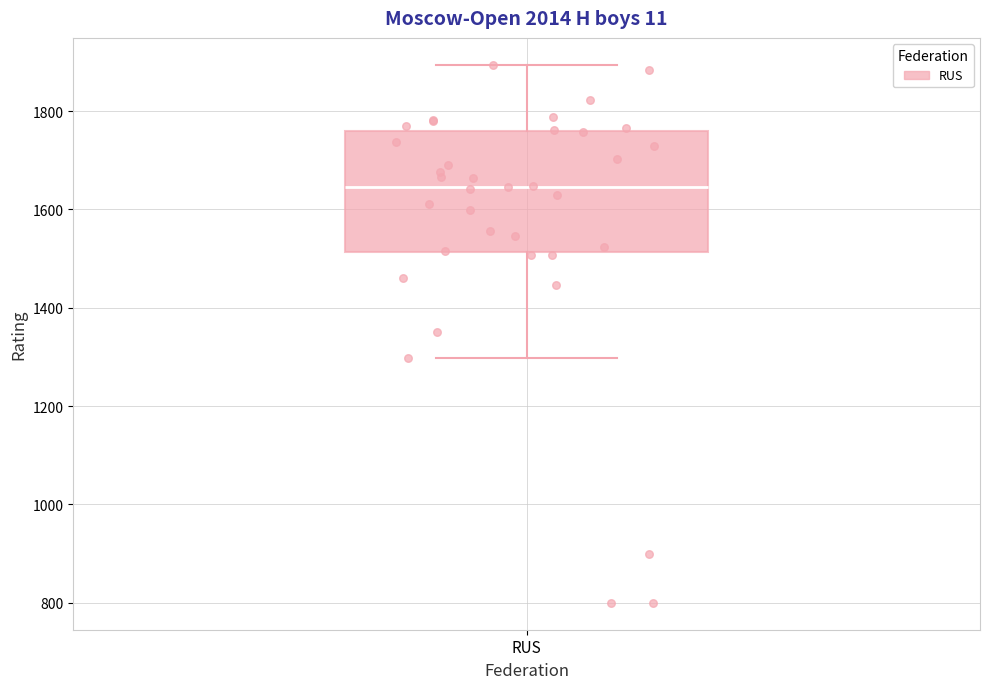

Where does the median line of the box for RUS sit on the y-axis? The values are not printed on the chart, so give them approximately, as read against the axis.

1640